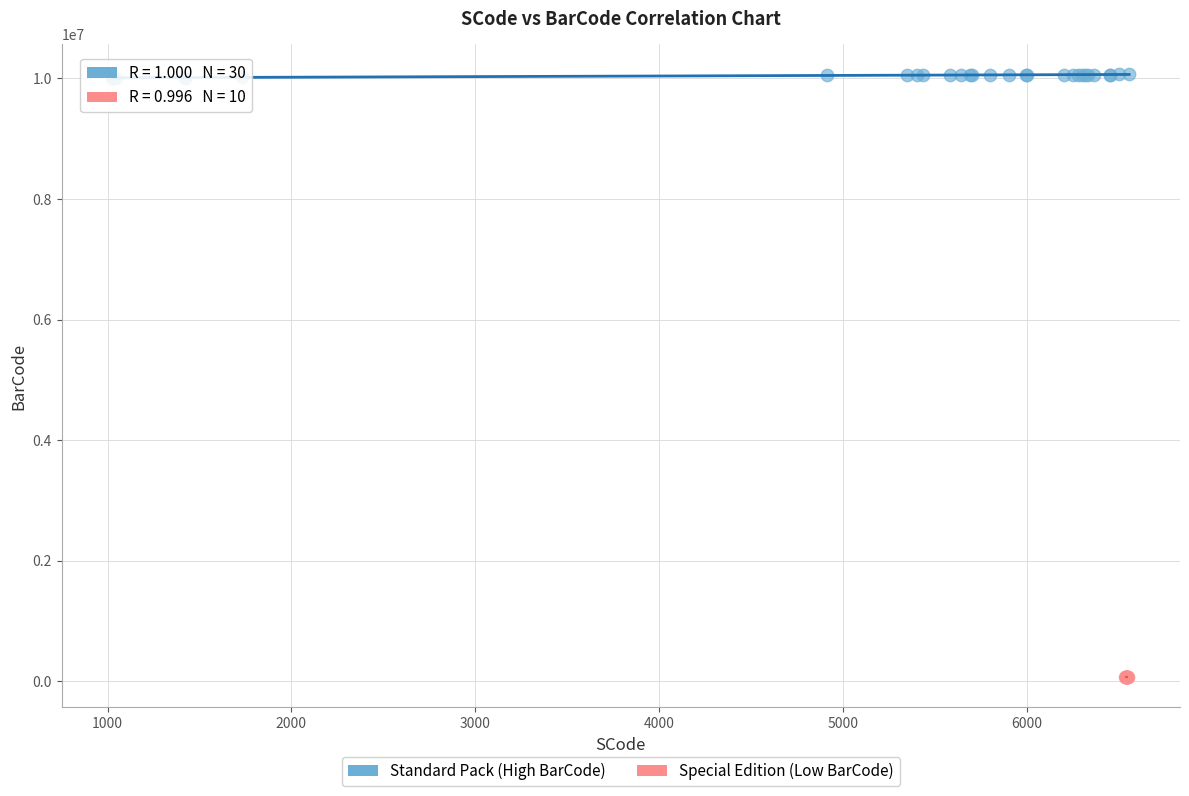

Which series contains the highest Y value?

Standard Pack (High BarCode)